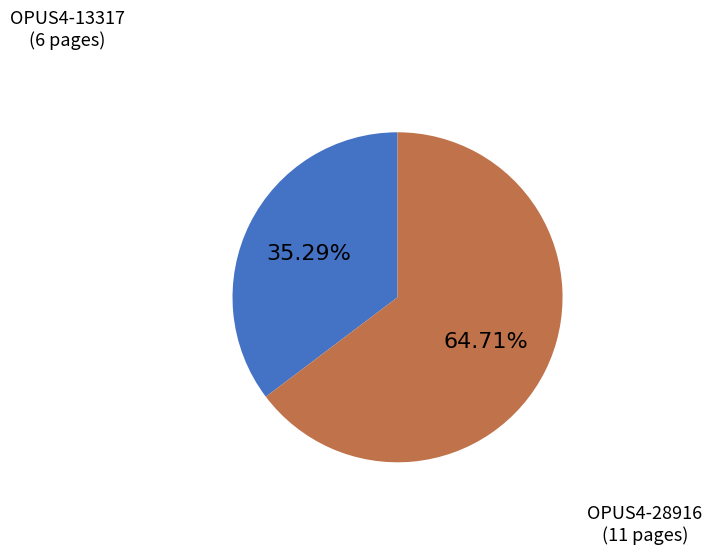

Is there any slice that represents more than half of the pie?

Yes